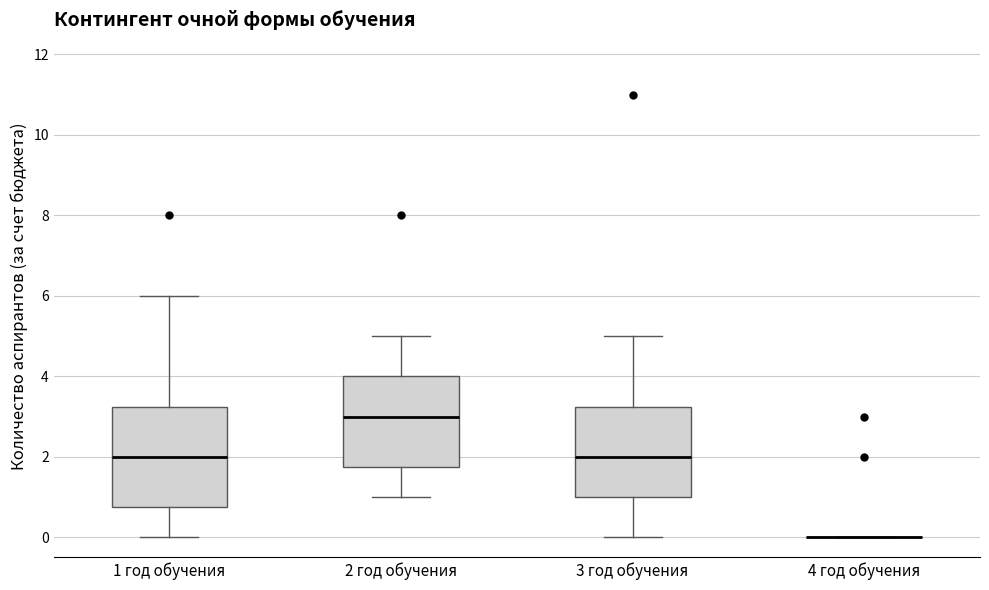

Reading left to right, read every box against the y-axis: the position of its median line, the range the box covers, and the ends of its whiskers. The values are not printed on the chart, so give them approximately, as read against the axis.

1 год обучения: median 2.0, box 0.8 to 3.2, whiskers 0.0 to 6.0
2 год обучения: median 3.0, box 1.8 to 4.0, whiskers 1.0 to 5.0
3 год обучения: median 2.0, box 1.0 to 3.2, whiskers 0.0 to 5.0
4 год обучения: box collapsed to a line at 0.0, whiskers 0.0 to 0.0